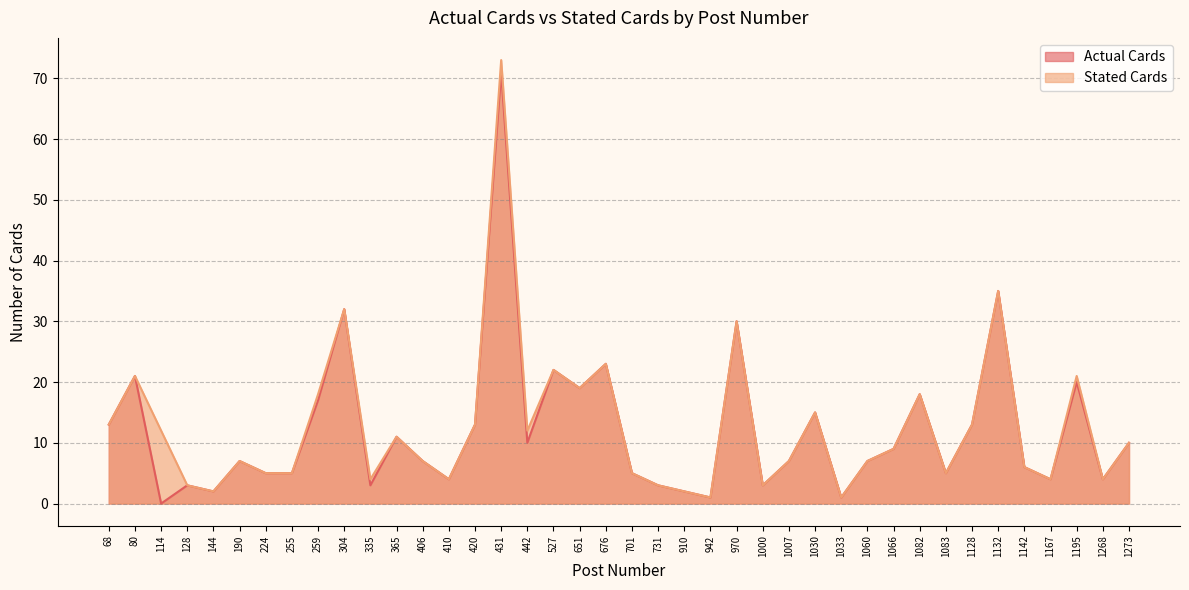

Rank the series by their maximum value, from highest to lowest.

Stated Cards, Actual Cards